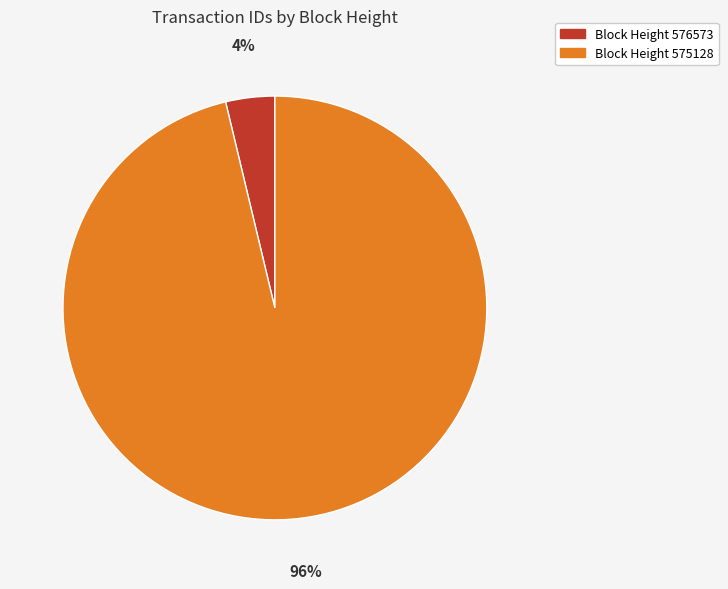

To the nearest percent, what is the average slice percentage?

50%